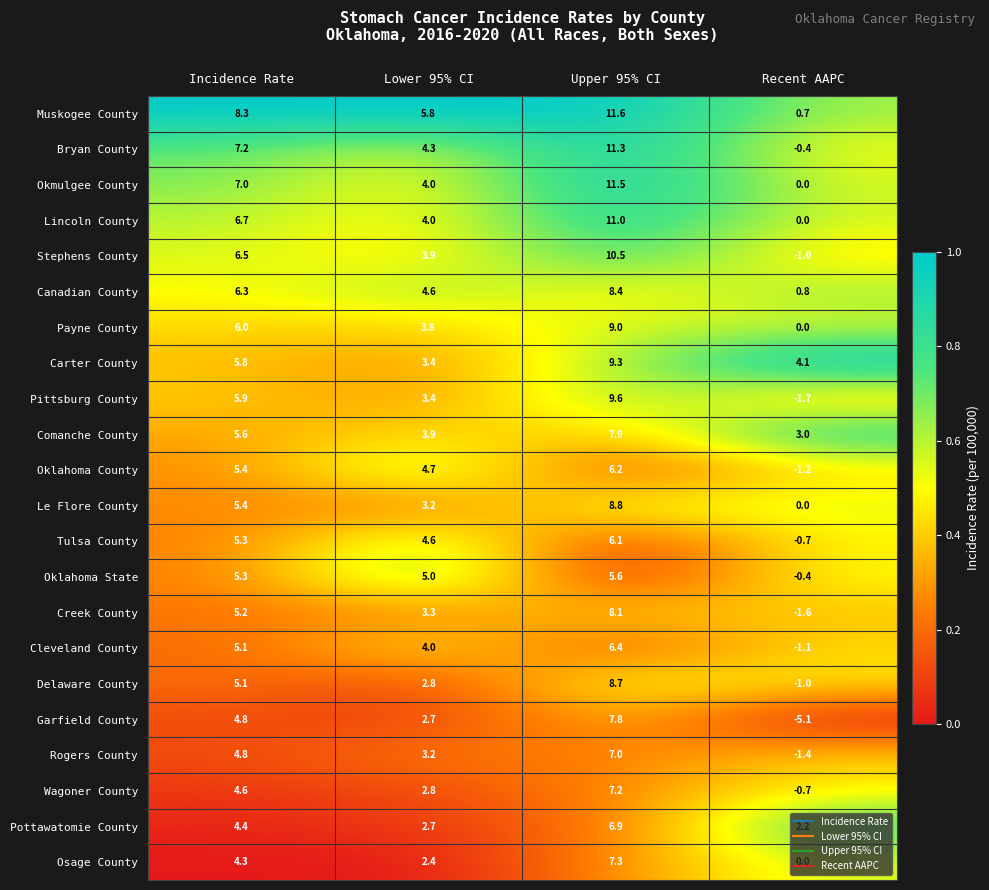

Which series has the widest spread of values?

Garfield County